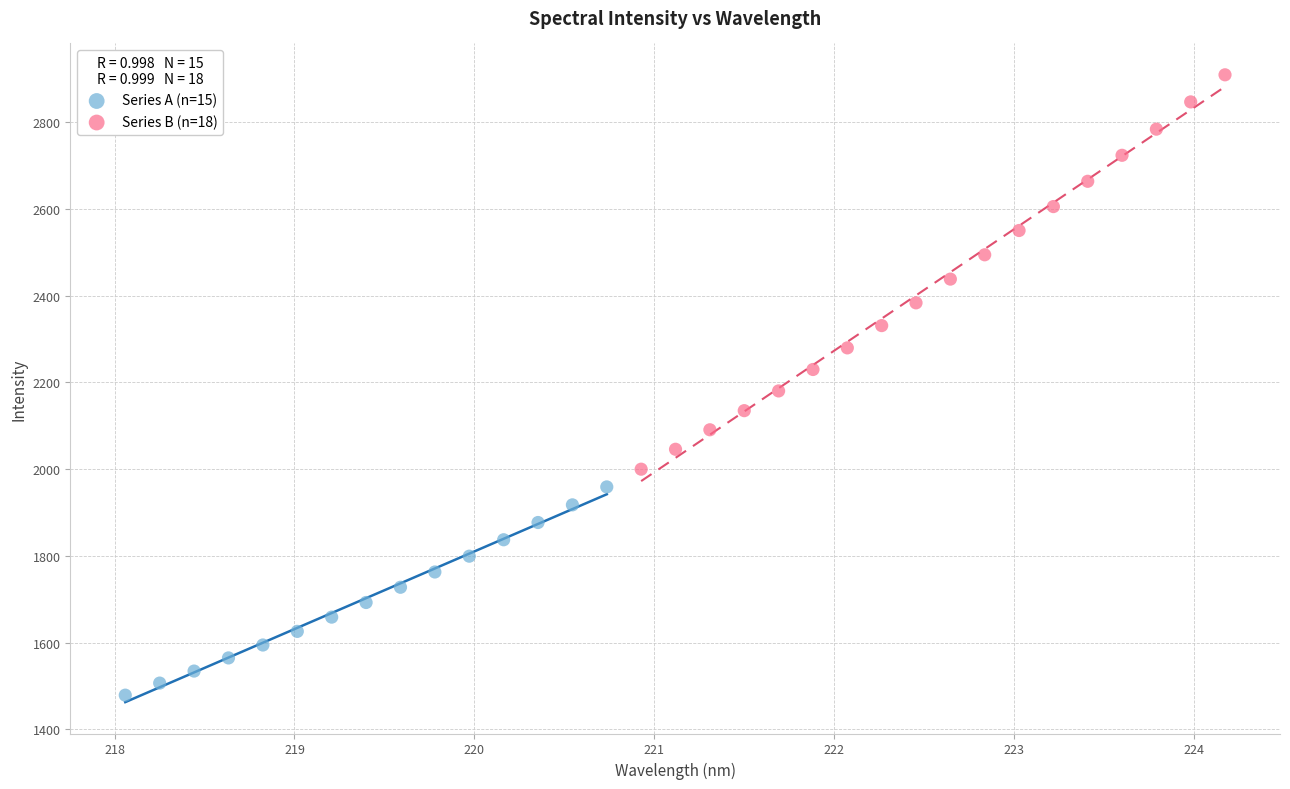

Which series contains the highest Y value?

Series B (n=18)